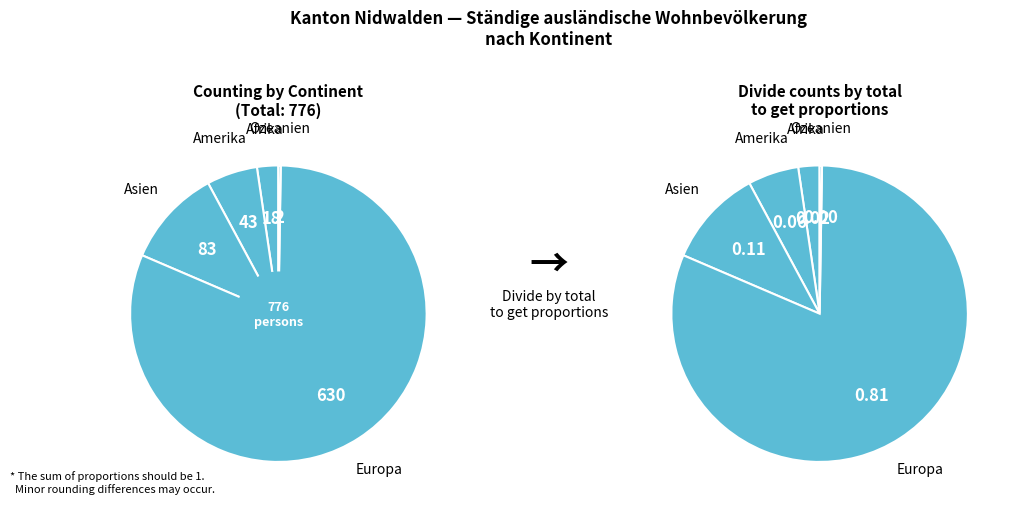

Rank the categories by value from lowest to highest.

Ozeanien, Afrika, Amerika, Asien, Europa